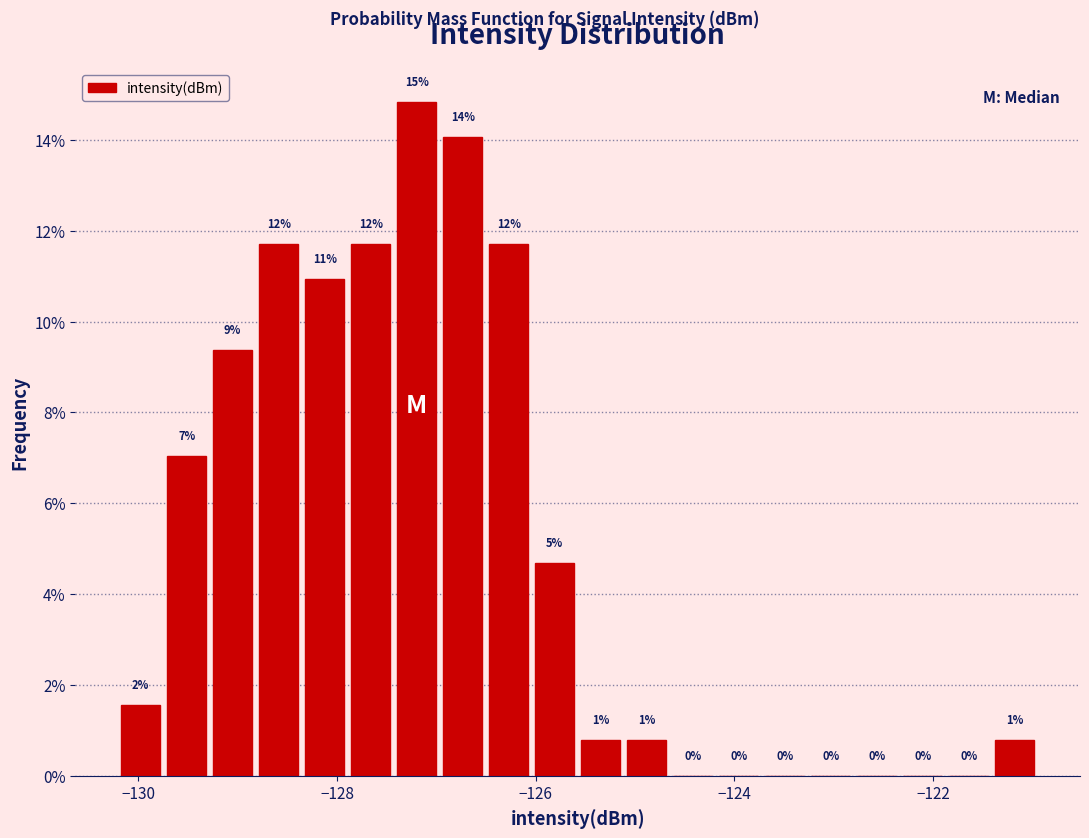

Read against the x-axis, roughly where is the centre of the tallest bar?

-127.2